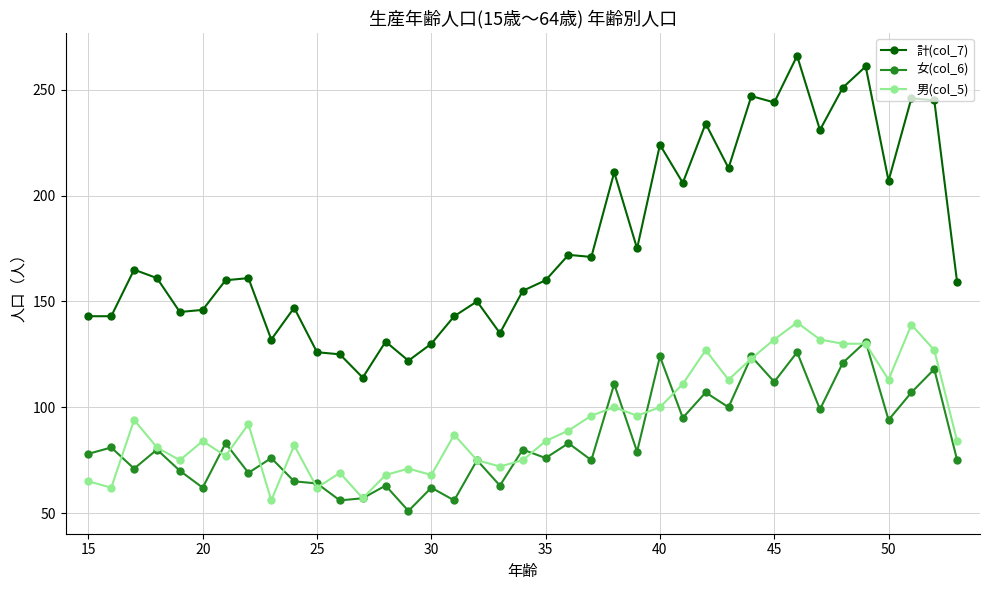

Reading left to right, transcribe all the data shown in this chart.

計(col_7): 143	143	165	161	145	146	160	161	132	147	126	125	114	131	122	130	143	150	135	155	160	172	171	211	175	224	206	234	213	247	244	266	231	251	261	207	246	245	159
女(col_6): 78	81	71	80	70	62	83	69	76	65	64	56	57	63	51	62	56	75	63	80	76	83	75	111	79	124	95	107	100	124	112	126	99	121	131	94	107	118	75
男(col_5): 65	62	94	81	75	84	77	92	56	82	62	69	57	68	71	68	87	75	72	75	84	89	96	100	96	100	111	127	113	123	132	140	132	130	130	113	139	127	84